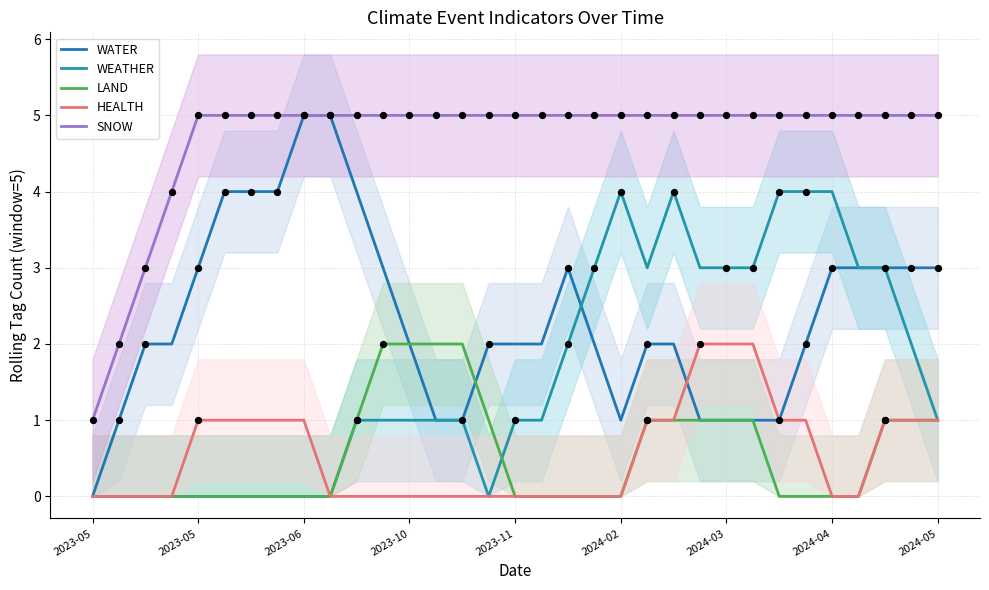

At how many categories does at least one series exceed 1?

32